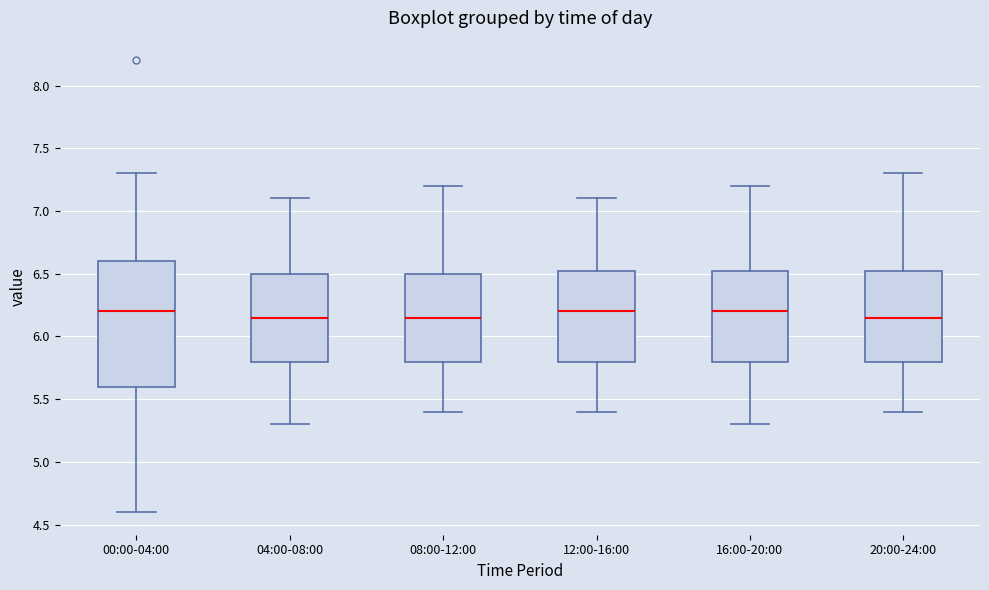

Reading left to right, transcribe this box plot: for each box, give where its median line is, the range the box spans, and where its two whiskers end, as read against the y-axis. The values are not printed on the chart, so give them approximately, as read against the axis.

00:00-04:00: median 6.20, box 5.60 to 6.60, whiskers 4.60 to 7.30
04:00-08:00: median 6.15, box 5.80 to 6.50, whiskers 5.30 to 7.10
08:00-12:00: median 6.15, box 5.80 to 6.50, whiskers 5.40 to 7.20
12:00-16:00: median 6.20, box 5.80 to 6.55, whiskers 5.40 to 7.10
16:00-20:00: median 6.20, box 5.80 to 6.55, whiskers 5.30 to 7.20
20:00-24:00: median 6.15, box 5.80 to 6.55, whiskers 5.40 to 7.30